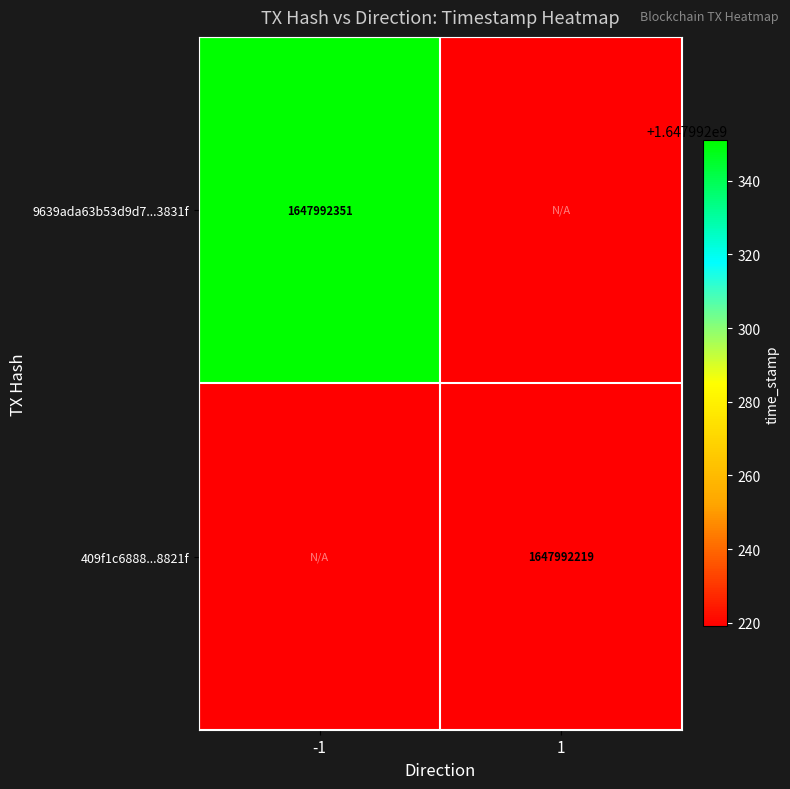

Read the 9639ada63b53d9d79864092f1cb41c2ebe3831f value at direction_-1, to the nearest 100.

1647992400